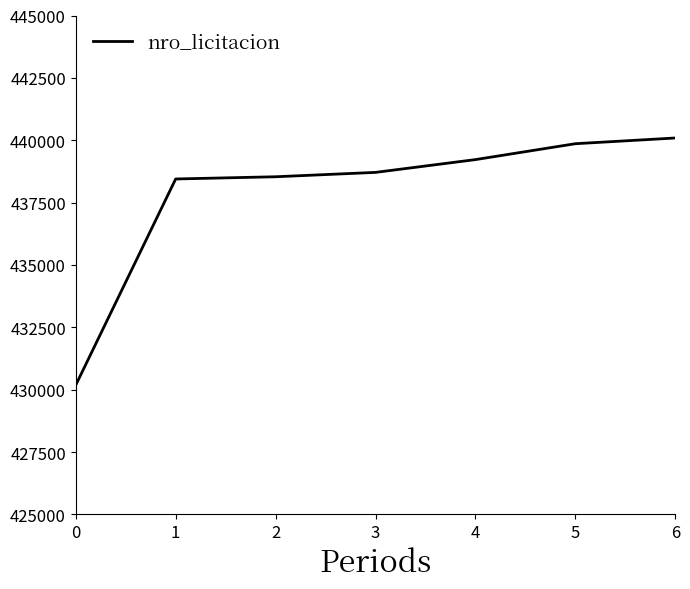

Reading right to left, extract all data points from this chart.

6=440090	5=439861	4=439224	3=438711	2=438536	1=438447	0=430181